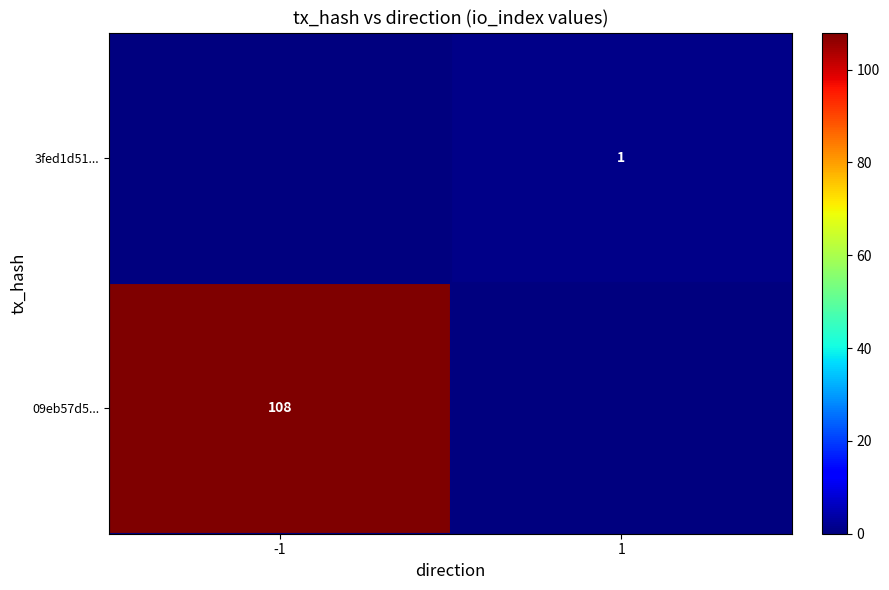

Is the value of 3fed1d51... at 1 greater than the value of 09eb57d5... at -1?

No